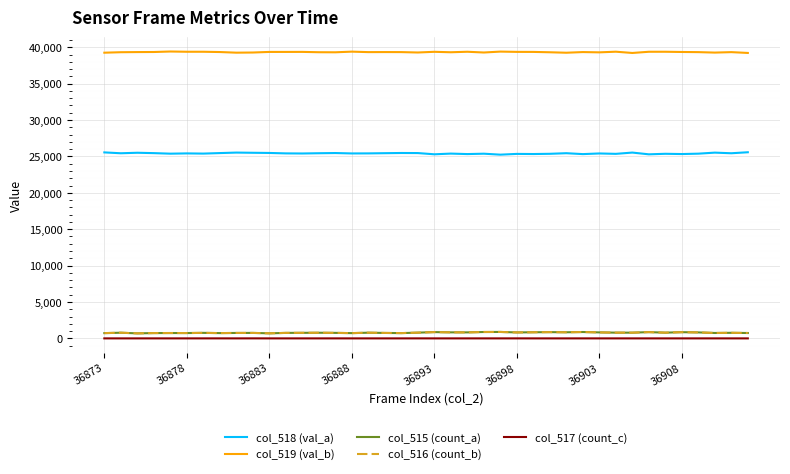

Which series has the largest total across all categories?

col_519 (val_b)